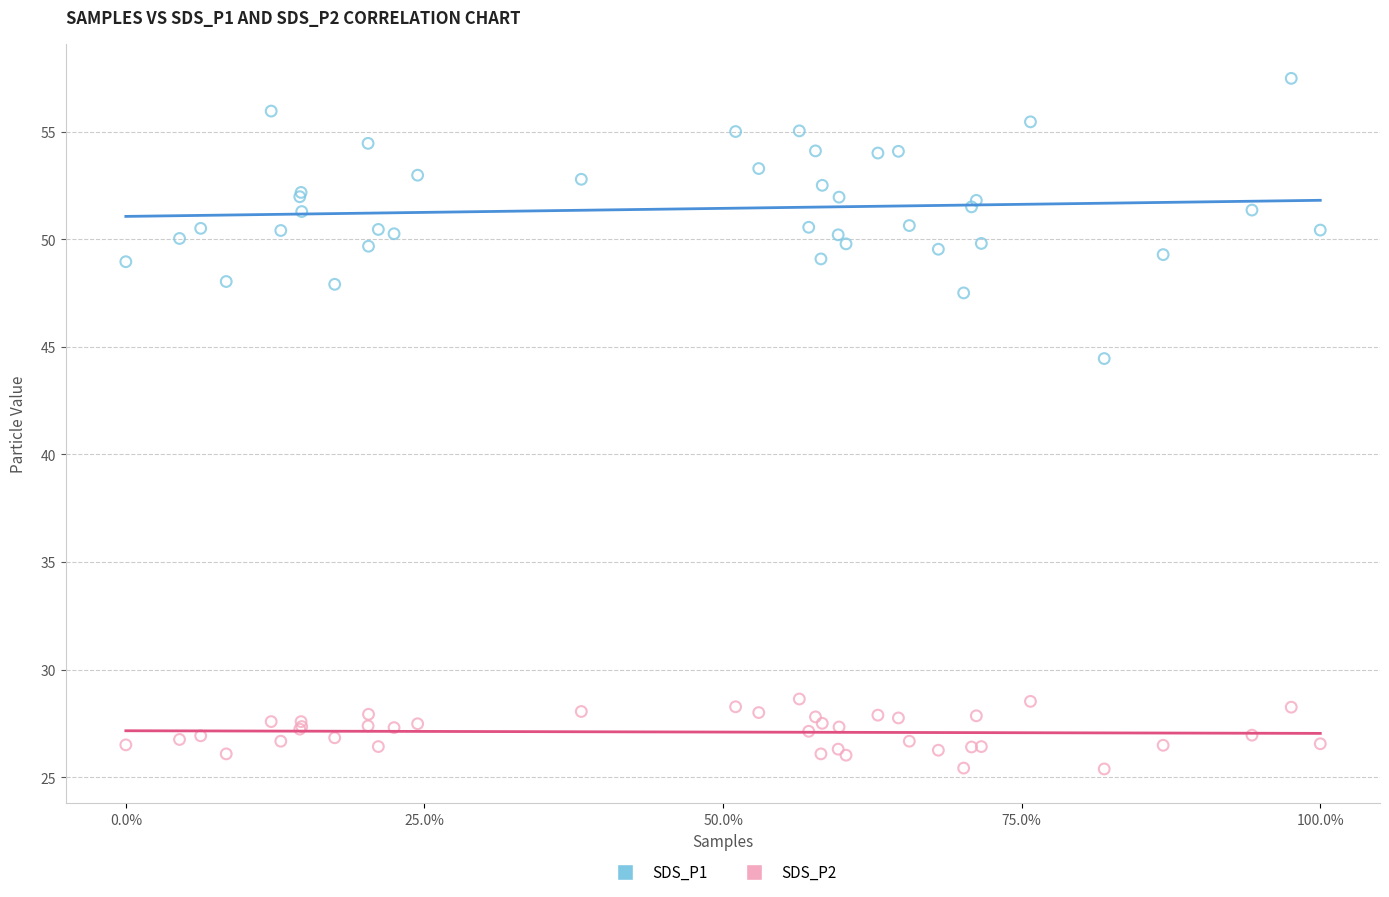

Across all series, what Y value is closest to 41?

44.5